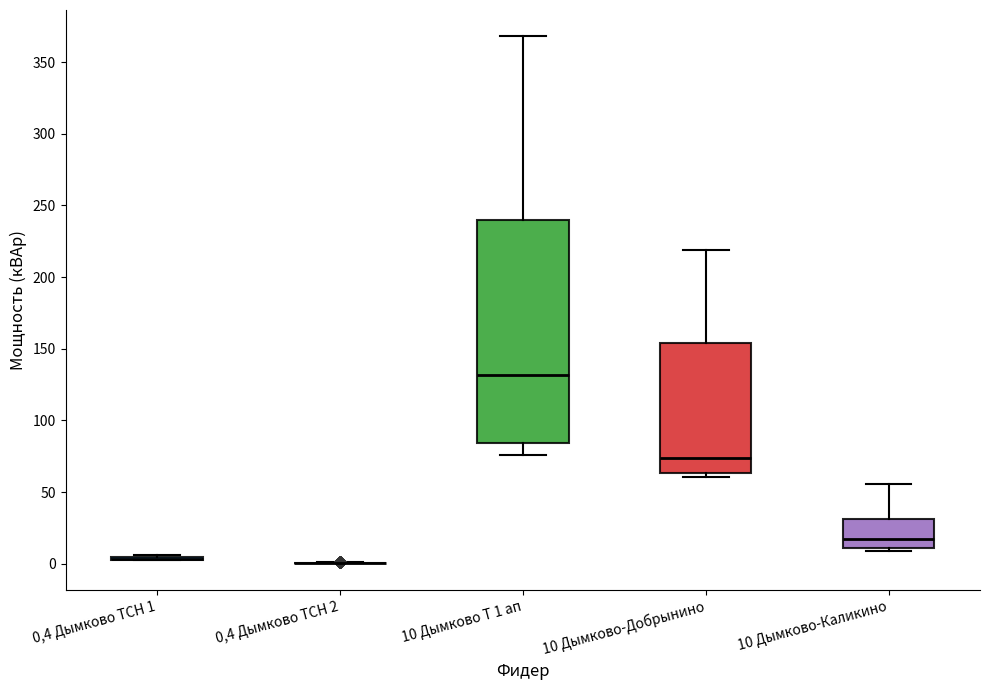

Comparing the boxes themselves (not the whiskers), which one is the tallest?

10 Дымково Т 1 ап